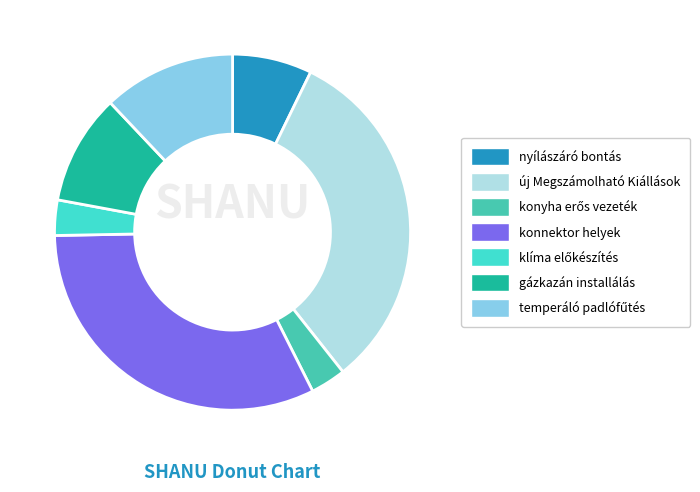

True or false: gázkazán installálás accounts for 3% of the total.

False